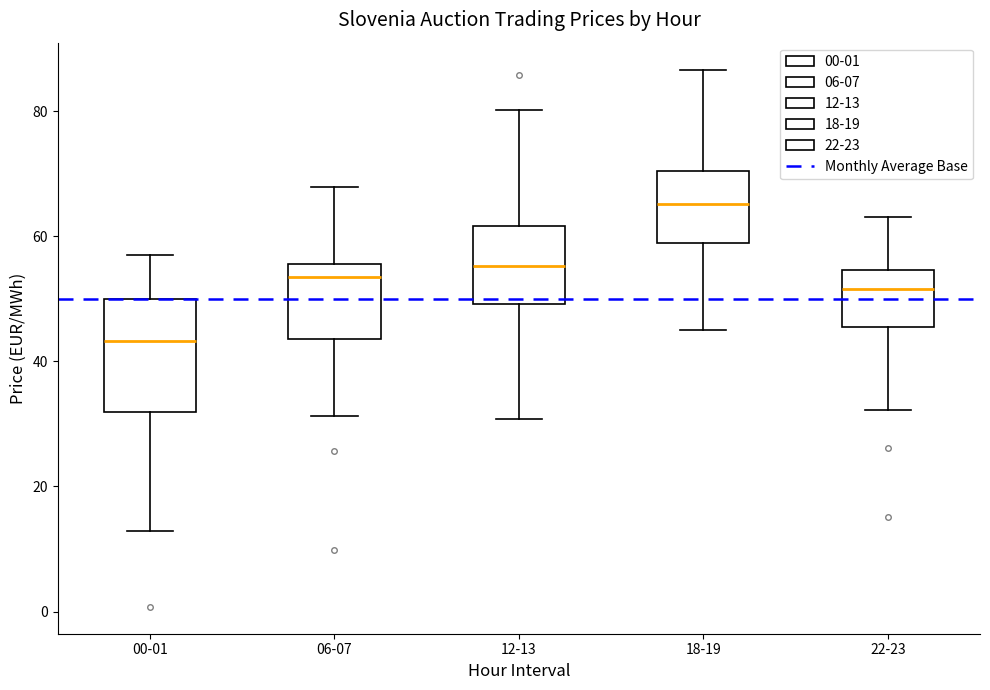

Reading left to right, transcribe this box plot: for each box, give where its median line is, the range the box spans, and where its two whiskers end, as read against the y-axis. The values are not printed on the chart, so give them approximately, as read against the axis.

00-01: median 44, box 32 to 50, whiskers 12 to 58
06-07: median 54, box 44 to 56, whiskers 32 to 68
12-13: median 56, box 50 to 62, whiskers 30 to 80
18-19: median 66, box 58 to 70, whiskers 46 to 86
22-23: median 52, box 46 to 54, whiskers 32 to 64